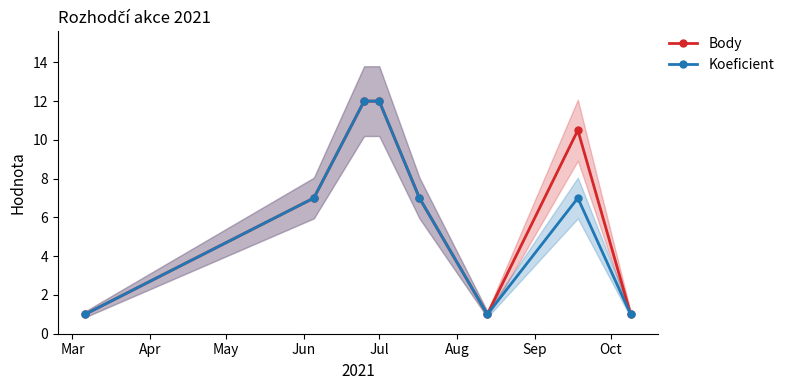

What is the lowest value of the Body series?

1.0